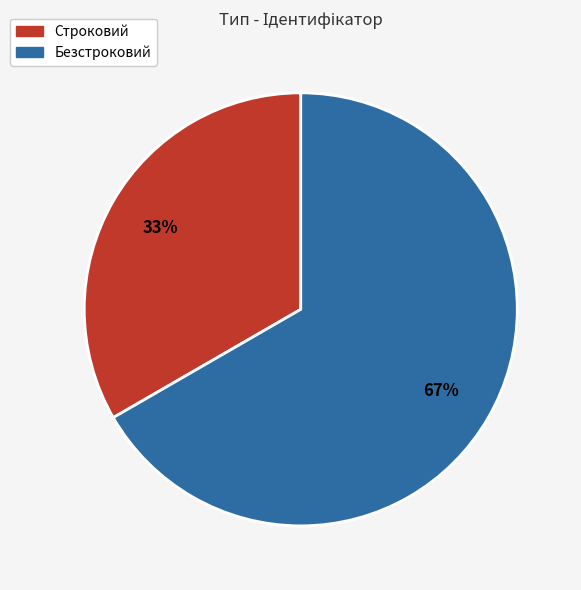

How many segments does this pie chart have?

2